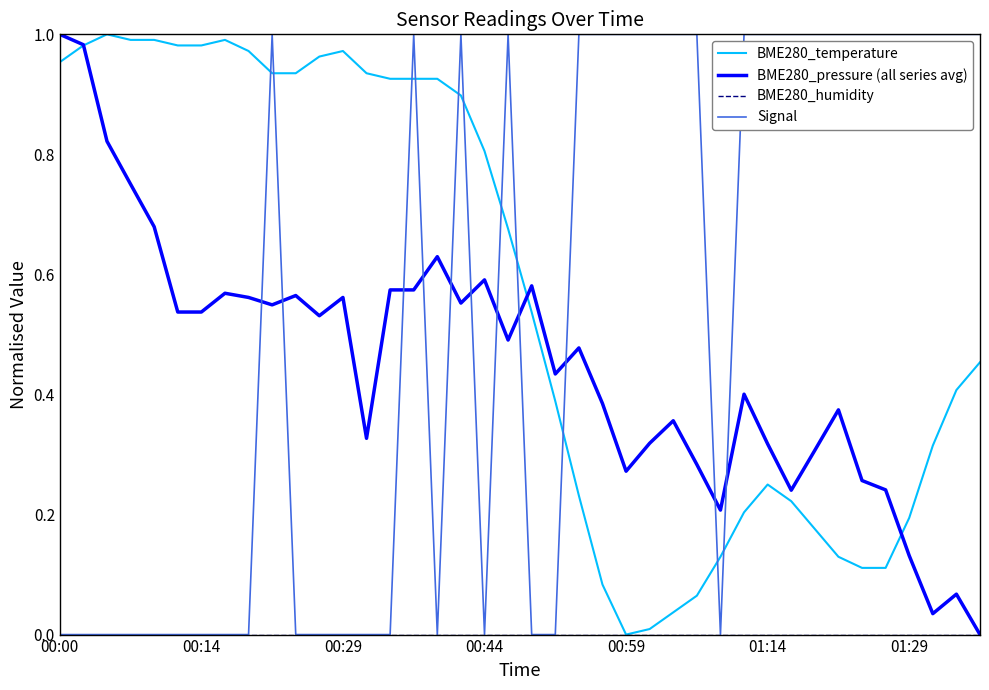

Which series ends up on top after the final intersection of Signal and BME280_temperature?

Signal